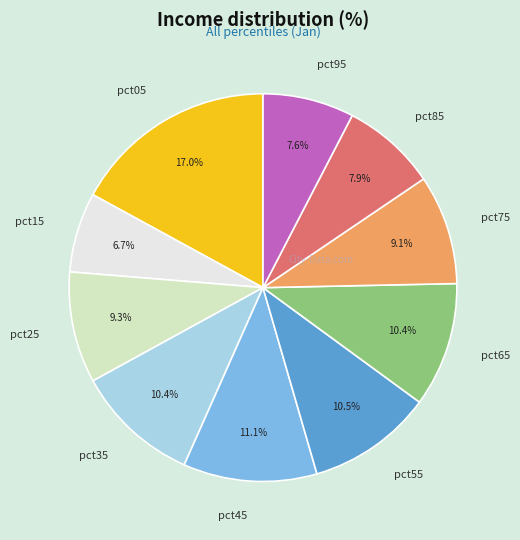

Which category has the smallest portion of the pie?

pct15